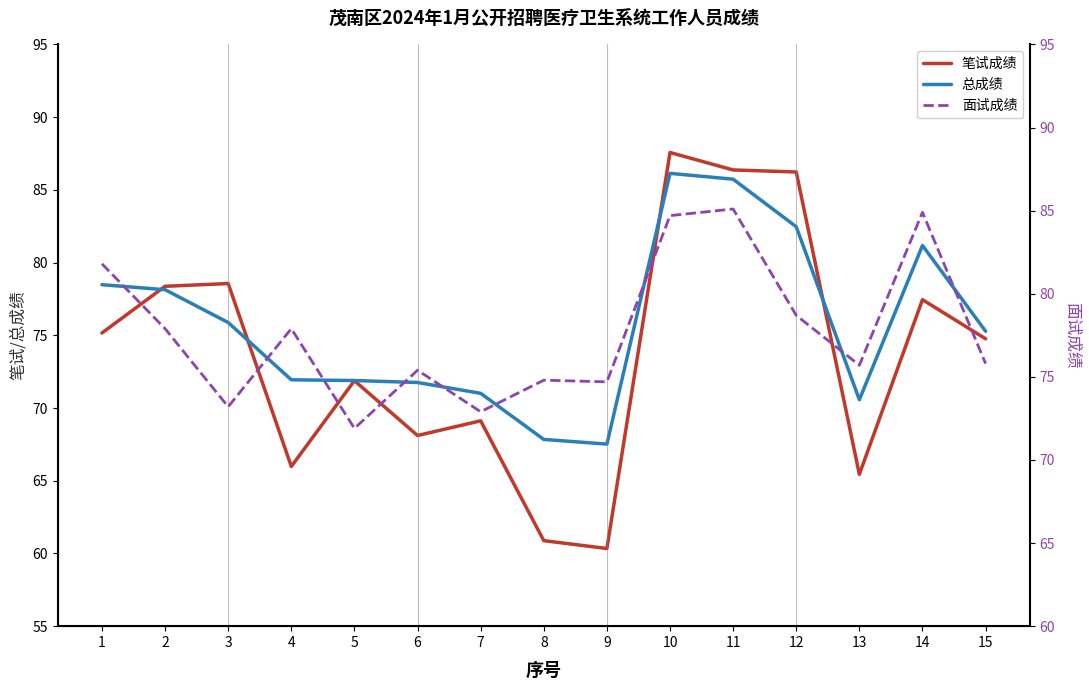

Is the value of 面试成绩 at 7 greater than the value of 总成绩 at 6?

Yes